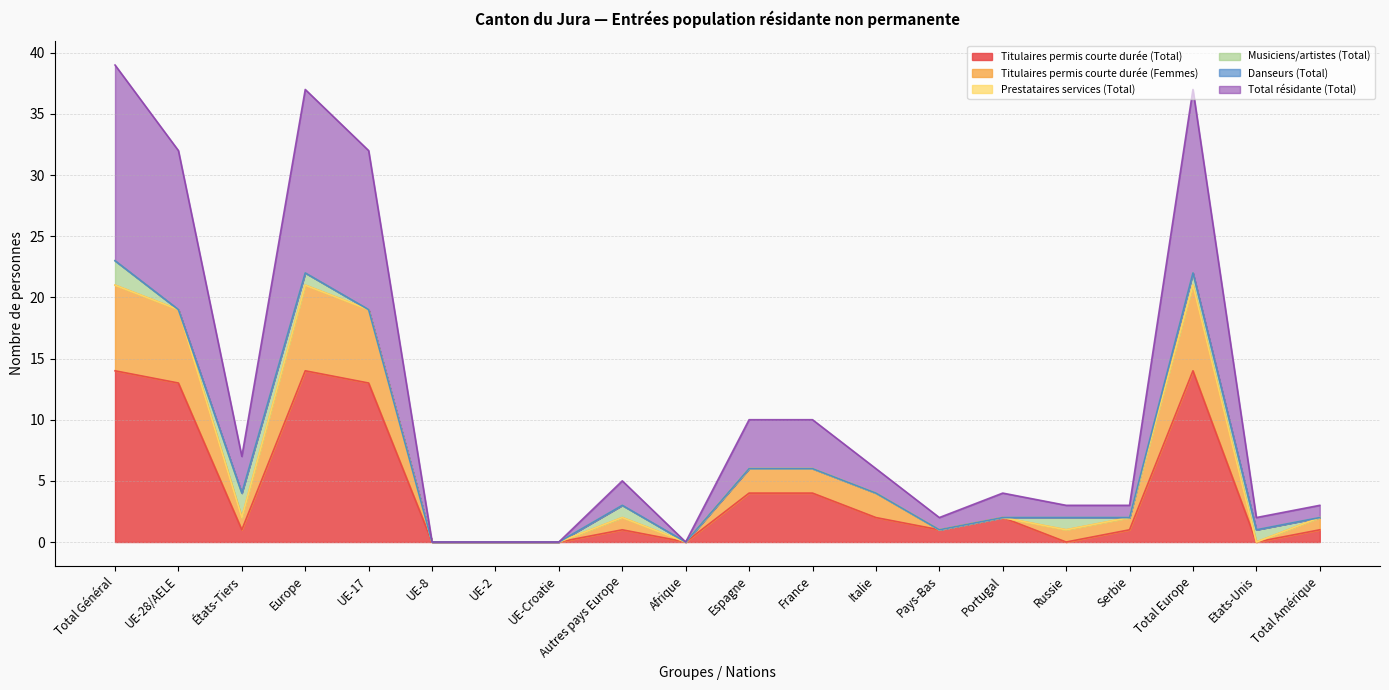

True or false: Titulaires permis courte durée (Femmes) has a value of 19 at UE-28/AELE.

True